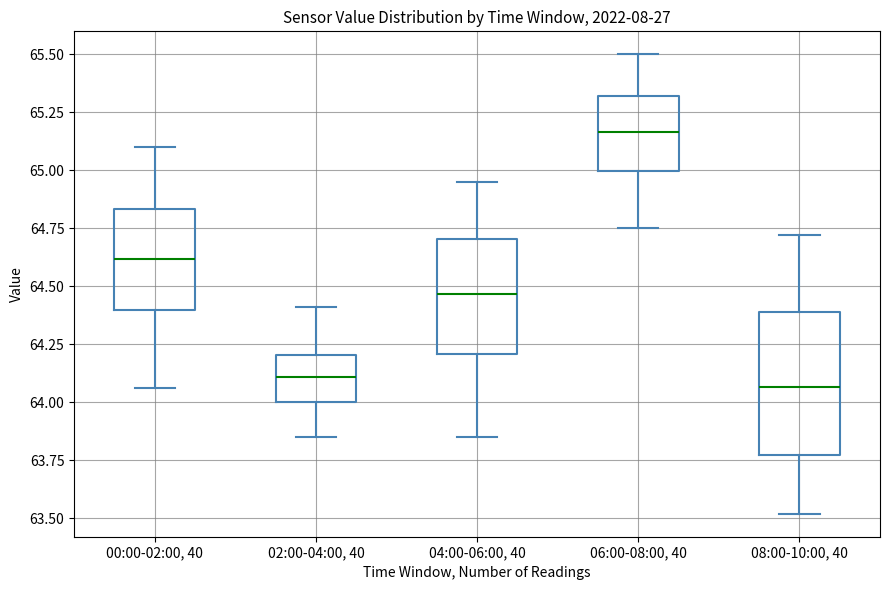

Which box is the tallest, from its lower edge to its upper edge?

08:00-10:00, 40